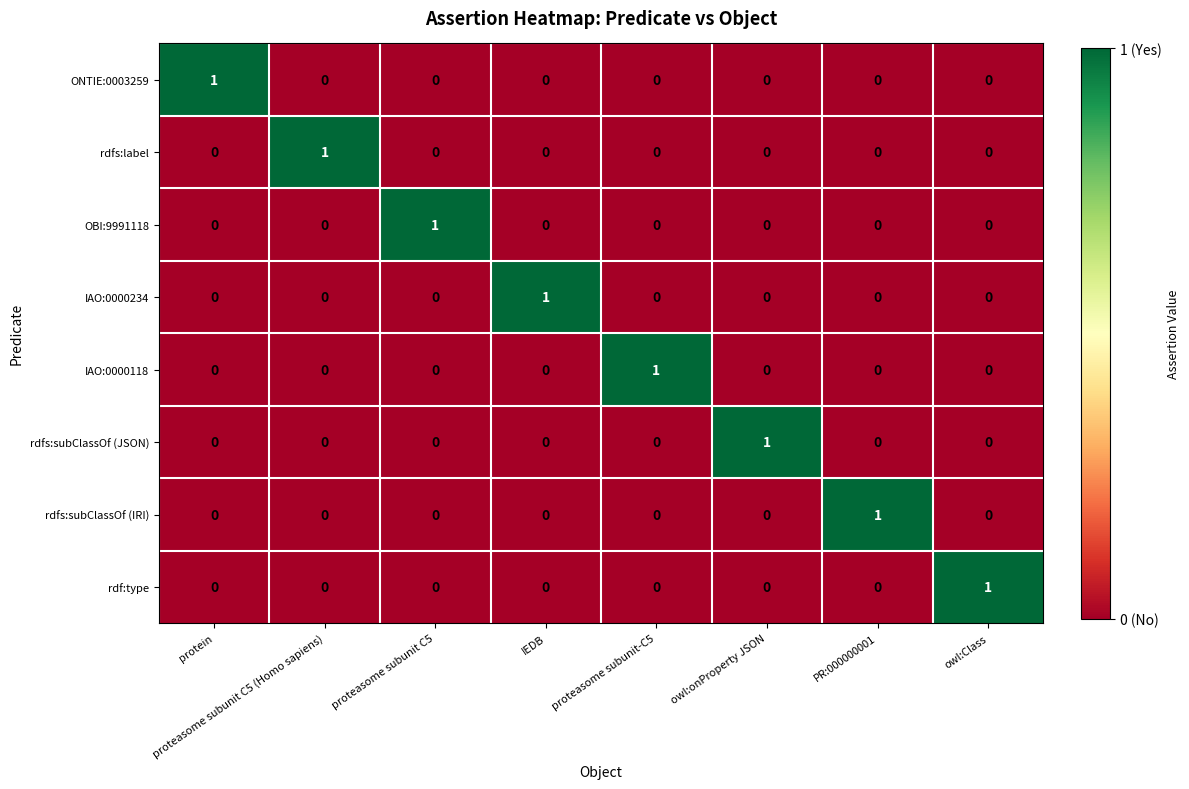

How many ONTIE:0003259 values are between 0 and 1?

8